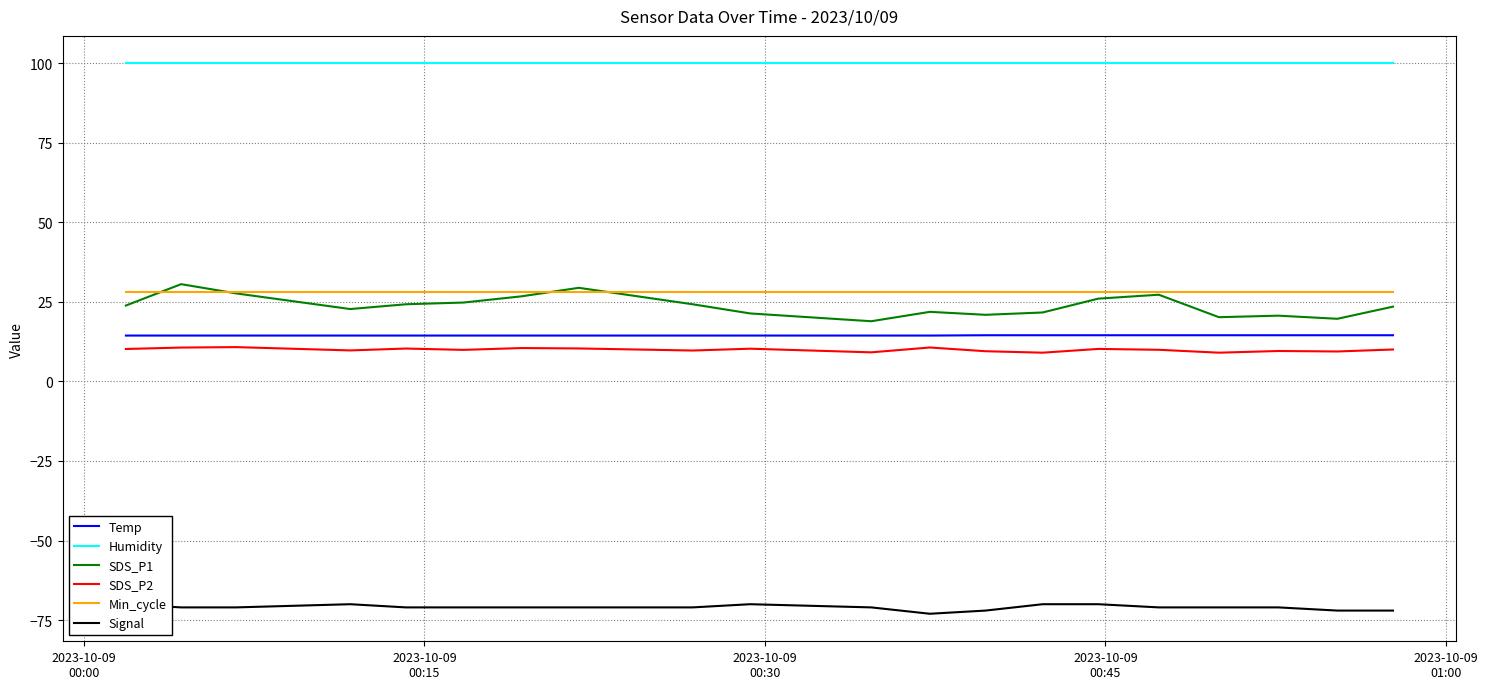

Reading left to right, what are all the values shown in this chart?

Temp: 14.4	14.4	14.4	14.4	14.4	14.4	14.4	14.4	14.4	14.4	14.4	14.4	14.5	14.5	14.5	14.5	14.5	14.5	14.5	14.5
Humidity: 99.9	99.9	99.9	99.9	99.9	99.9	99.9	99.9	99.9	99.9	99.9	99.9	99.9	99.9	99.9	99.9	99.9	99.9	99.9	99.9
SDS_P1: 23.8	30.6	27.6	22.7	24.2	24.8	26.7	29.4	24.2	21.4	18.9	21.9	20.9	21.6	26.0	27.2	20.2	20.6	19.7	23.5
SDS_P2: 10.2	10.6	10.8	9.7	10.3	9.9	10.5	10.3	9.7	10.3	9.1	10.7	9.5	9.0	10.2	9.9	9.0	9.6	9.4	10.0
Min_cycle: 28.0	28.0	28.0	28.0	28.0	28.0	28.0	28.0	28.0	28.0	28.0	28.0	28.0	28.0	28.0	28.0	28.0	28.0	28.0	28.0
Signal: -70.0	-71.0	-71.0	-70.0	-71.0	-71.0	-71.0	-71.0	-71.0	-70.0	-71.0	-73.0	-72.0	-70.0	-70.0	-71.0	-71.0	-71.0	-72.0	-72.0